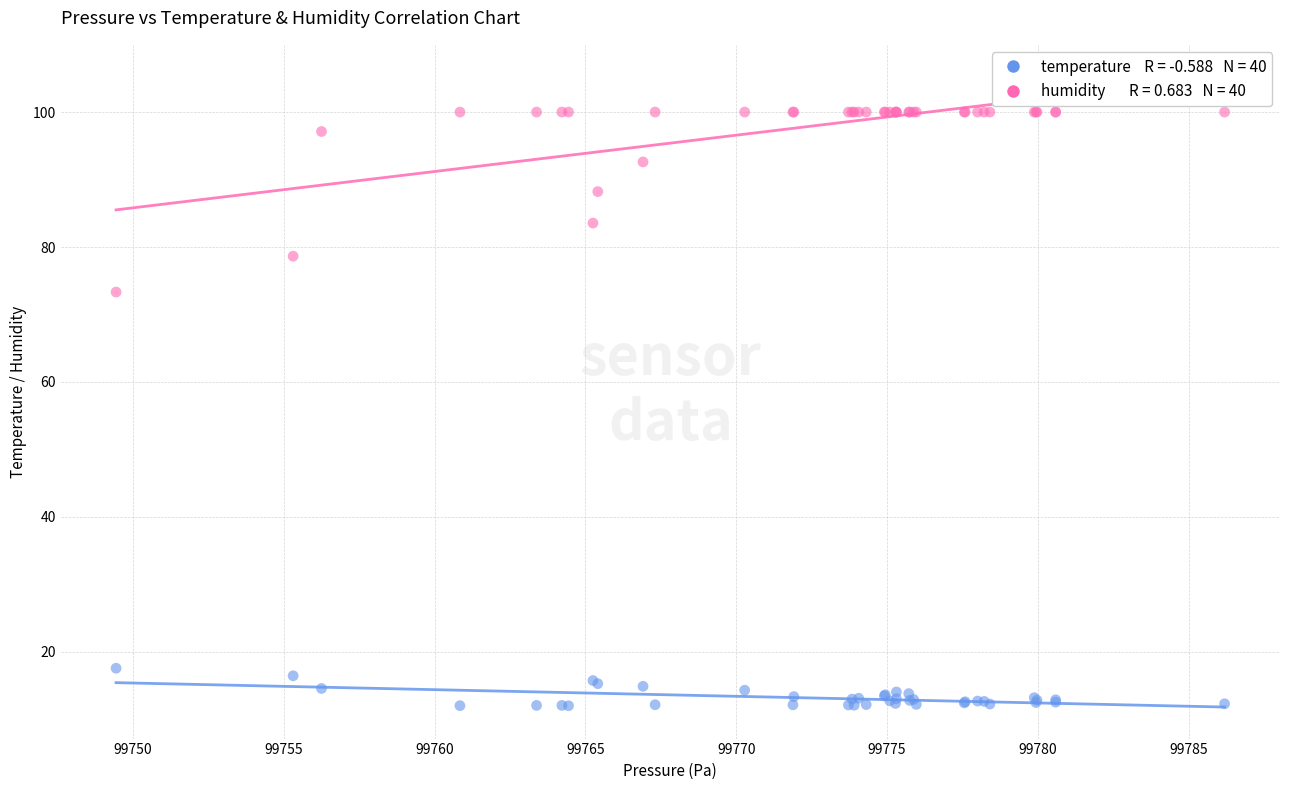

Across all series, what Y value is closest to 56?

73.3